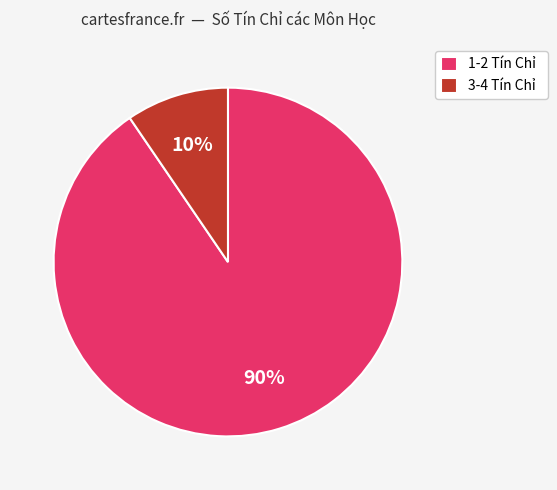

Which category has the smallest portion of the pie?

3-4 Tín Chỉ